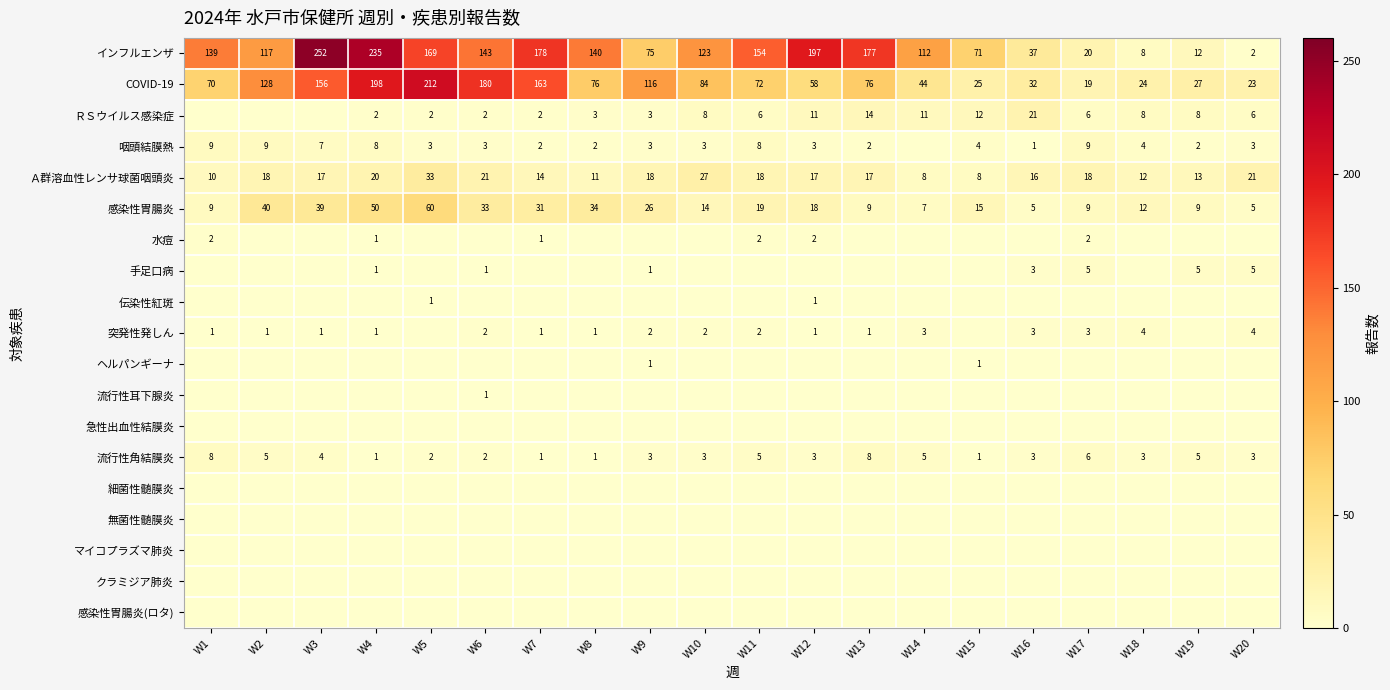

What is the difference between the maximum and second lowest values in the インフルエンザ series?

244